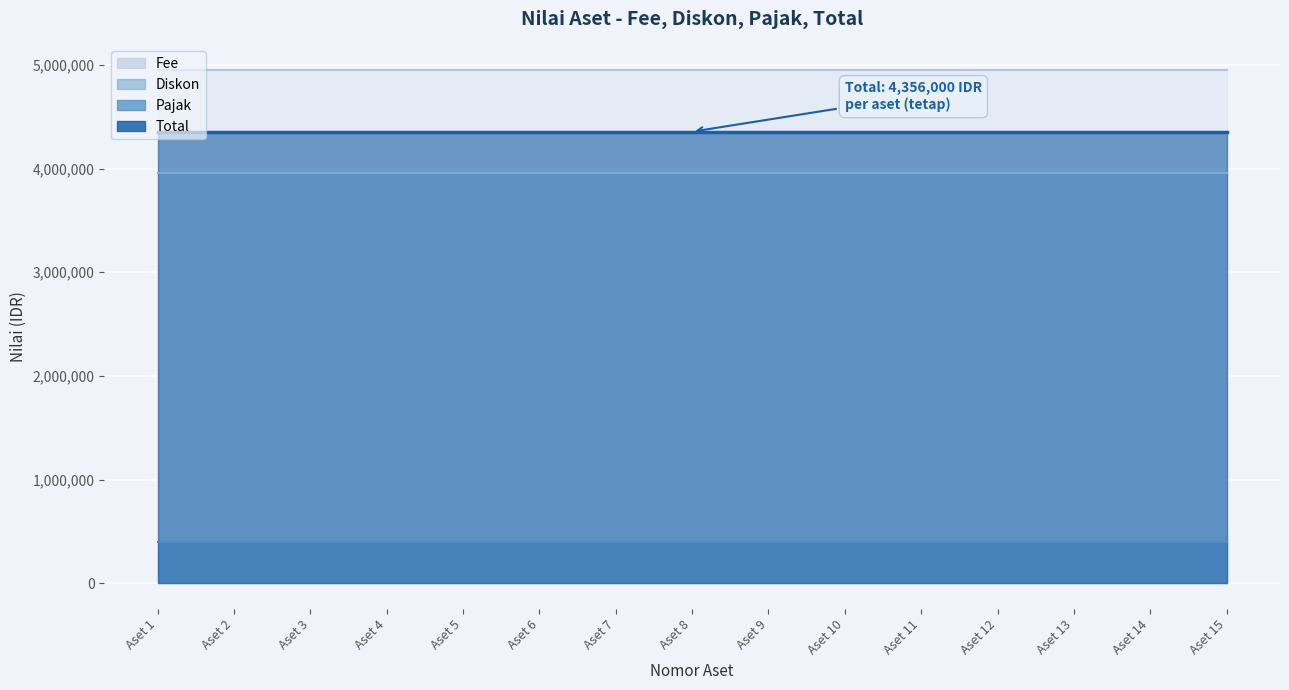

What are all the series names shown in the legend?

Fee, Diskon, Pajak, Total